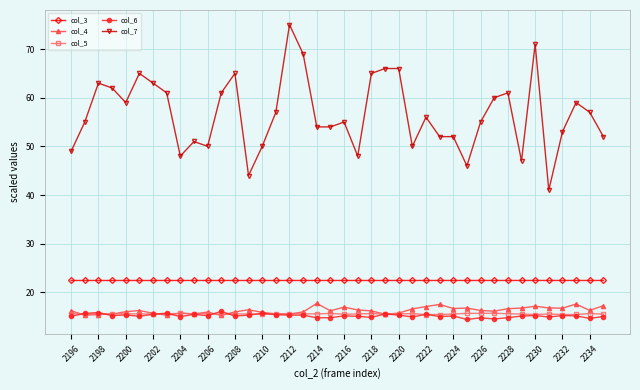

How many lines are shown in the chart?

5